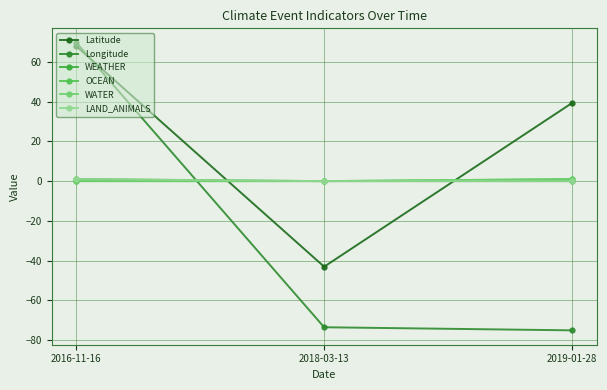

Is this an area chart (filled region under the line)?

No